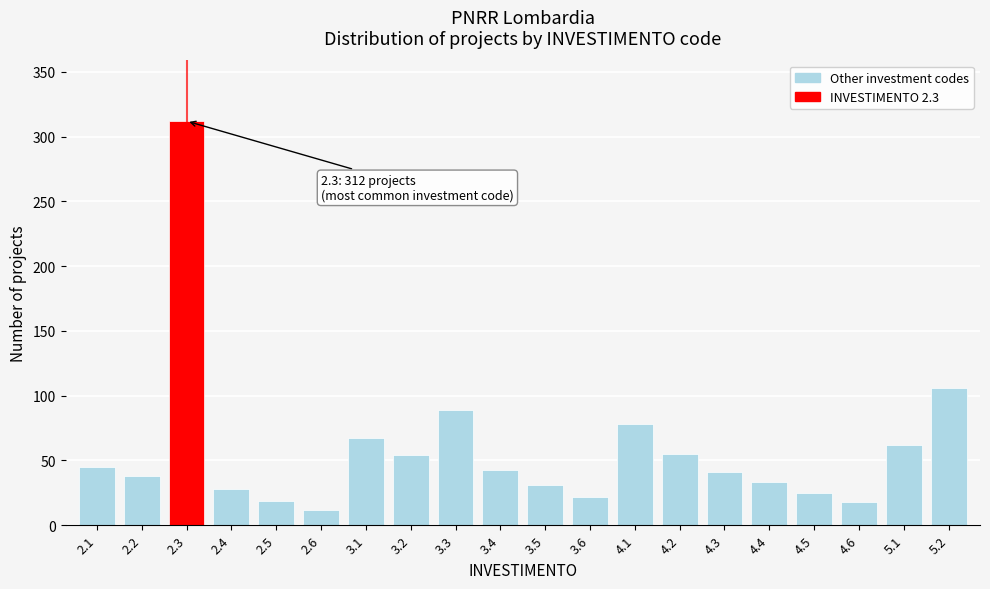

What is the approximate value at 3.5?

31